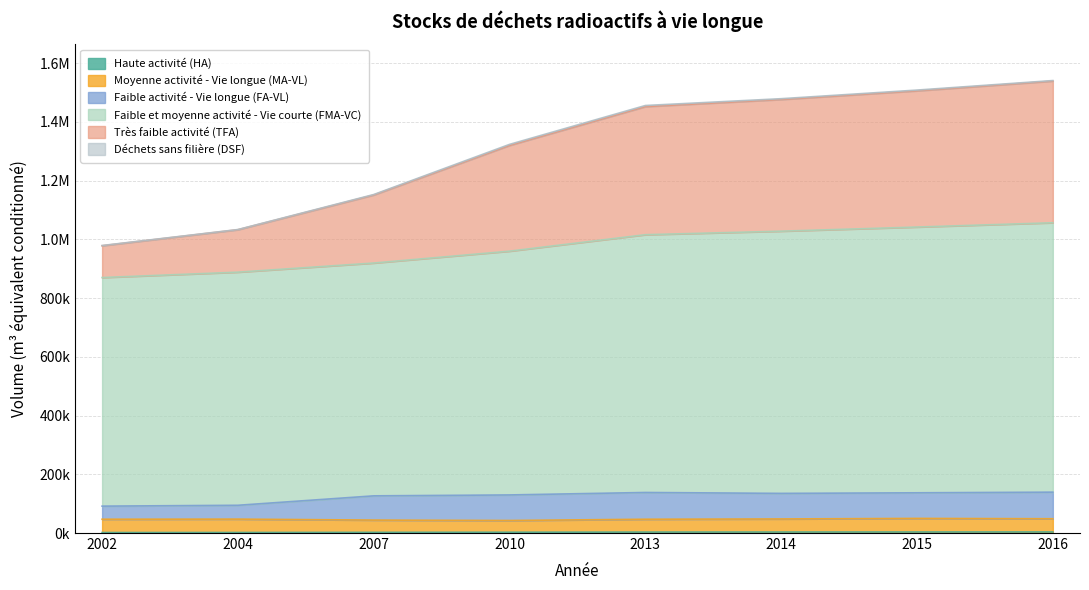

Is the value of Faible et moyenne activité - Vie courte (FMA-VC) at 2015 greater than the value of Haute activité (HA) at 2007?

Yes